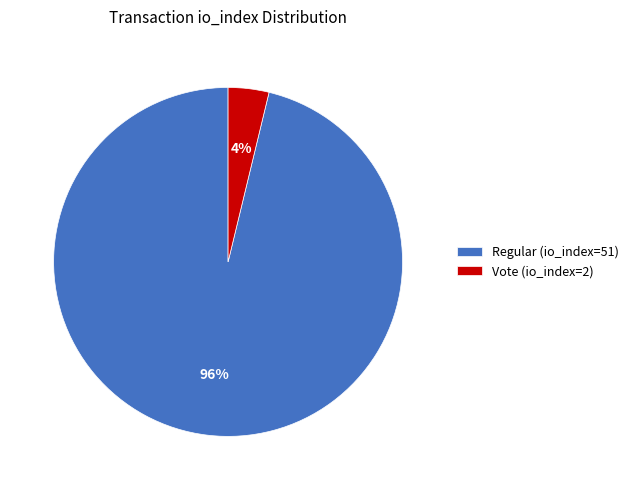

Which slice is the largest?

Regular (io_index=51)